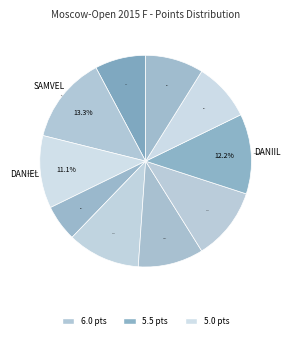

What is the largest slice in the pie chart?

Ter-Sahakyan Samvel